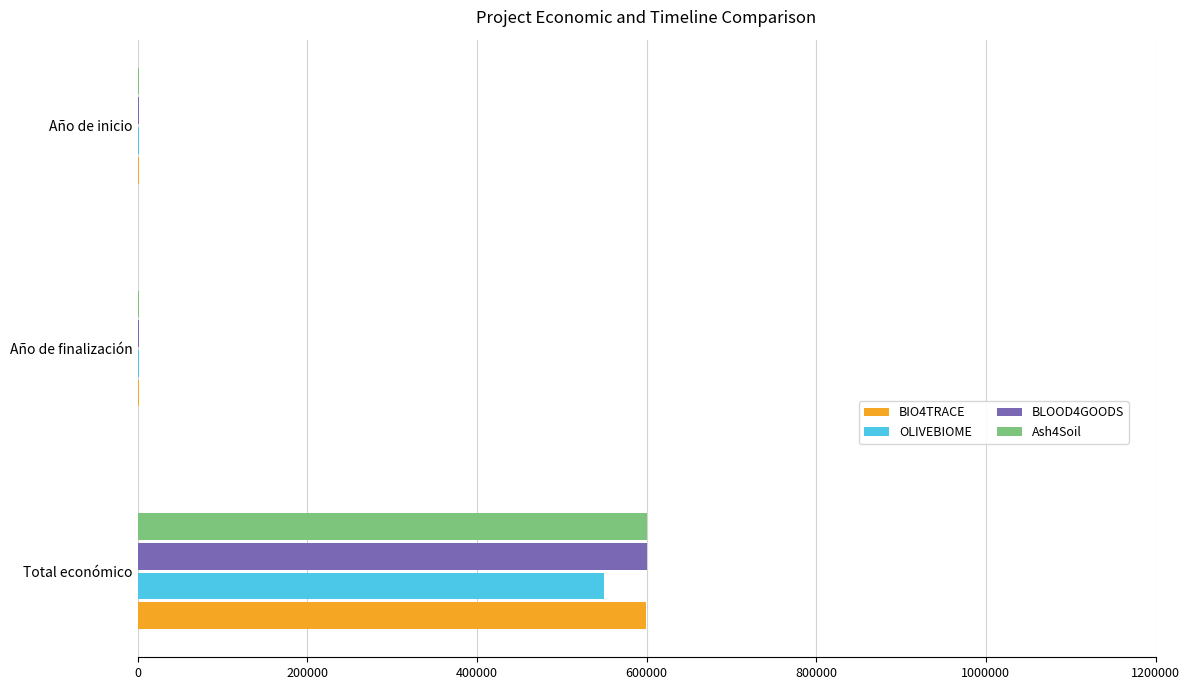

What is the total value across all series at Total económico?

2349333